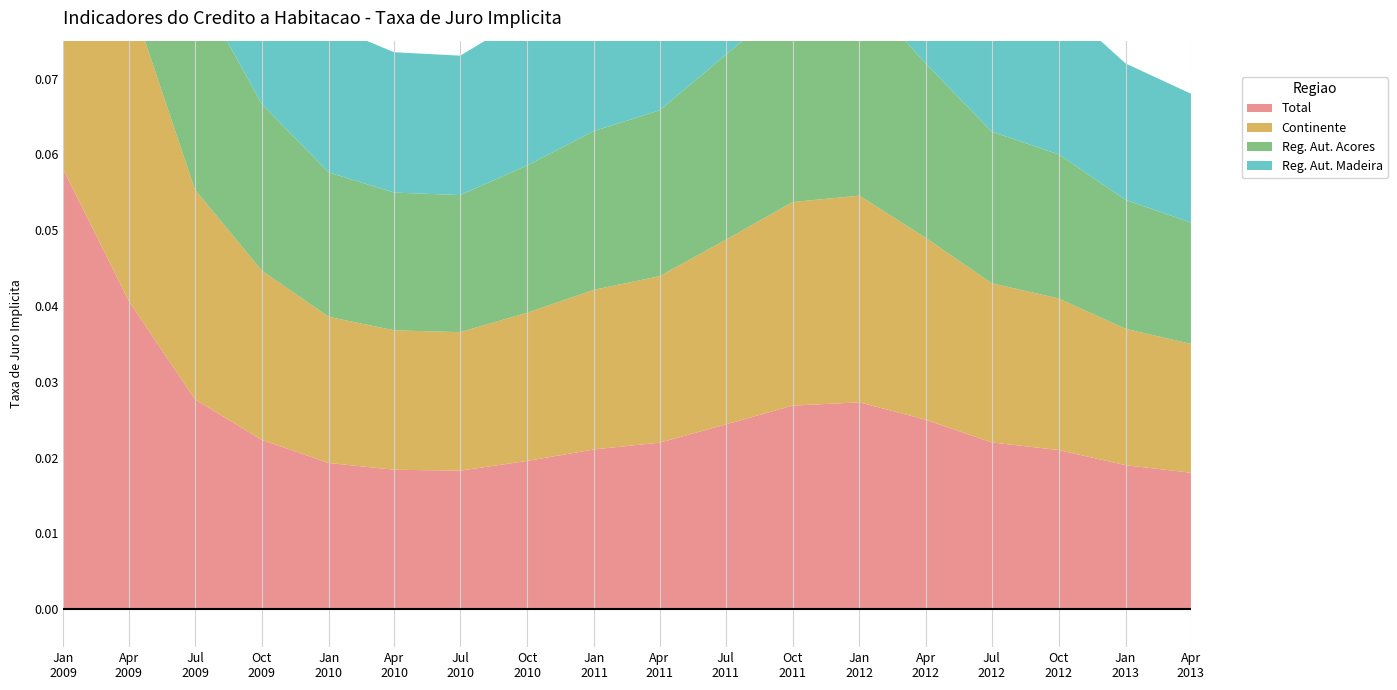

Reading left to right, extract all data points from this chart.

Total: 0.1	0.0	0.0	0.0	0.0	0.0	0.0	0.0	0.0	0.0	0.0	0.0	0.0	0.0	0.0	0.0	0.0	0.0
Continente: 0.1	0.0	0.0	0.0	0.0	0.0	0.0	0.0	0.0	0.0	0.0	0.0	0.0	0.0	0.0	0.0	0.0	0.0
Regiao Autonoma Acores: 0.1	0.0	0.0	0.0	0.0	0.0	0.0	0.0	0.0	0.0	0.0	0.0	0.0	0.0	0.0	0.0	0.0	0.0
Regiao Autonoma Madeira: 0.1	0.0	0.0	0.0	0.0	0.0	0.0	0.0	0.0	0.0	0.0	0.0	0.0	0.0	0.0	0.0	0.0	0.0